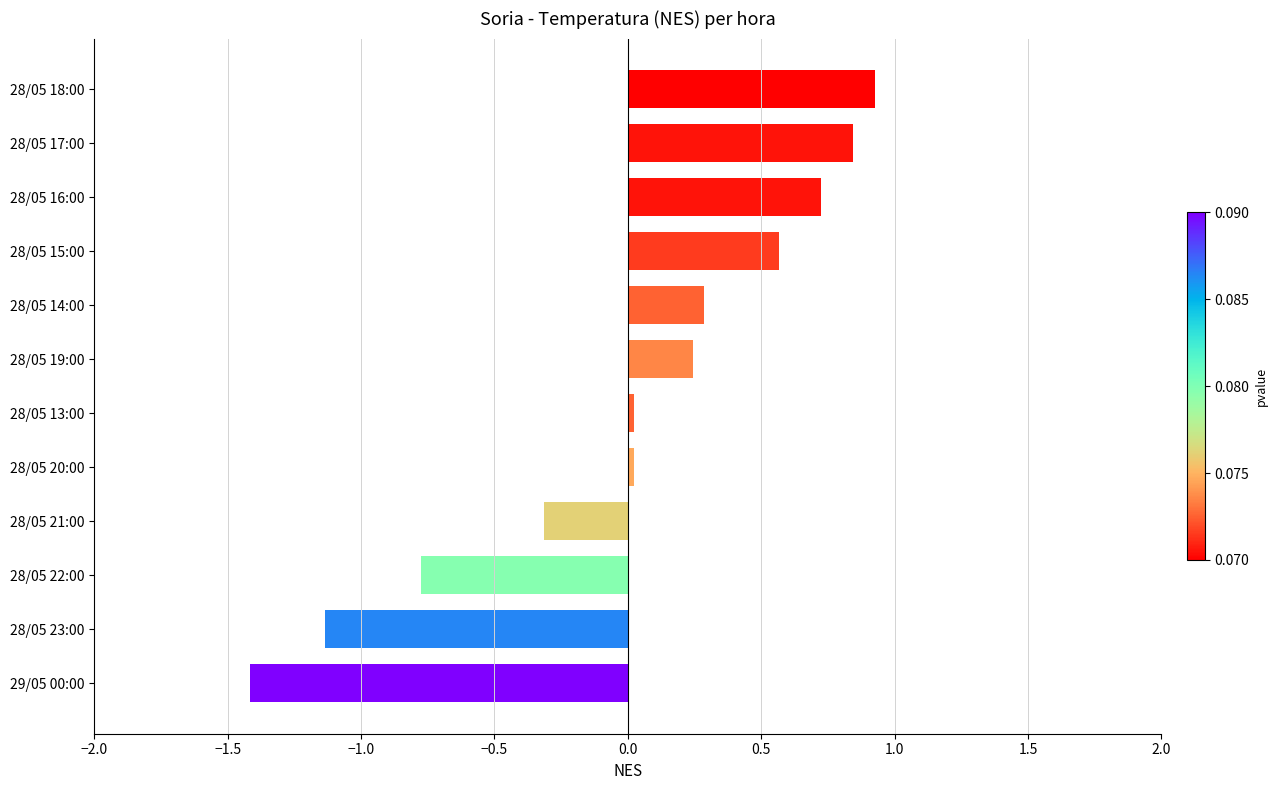

Which has a higher value, 29/05 00:00 or 28/05 18:00?

28/05 18:00